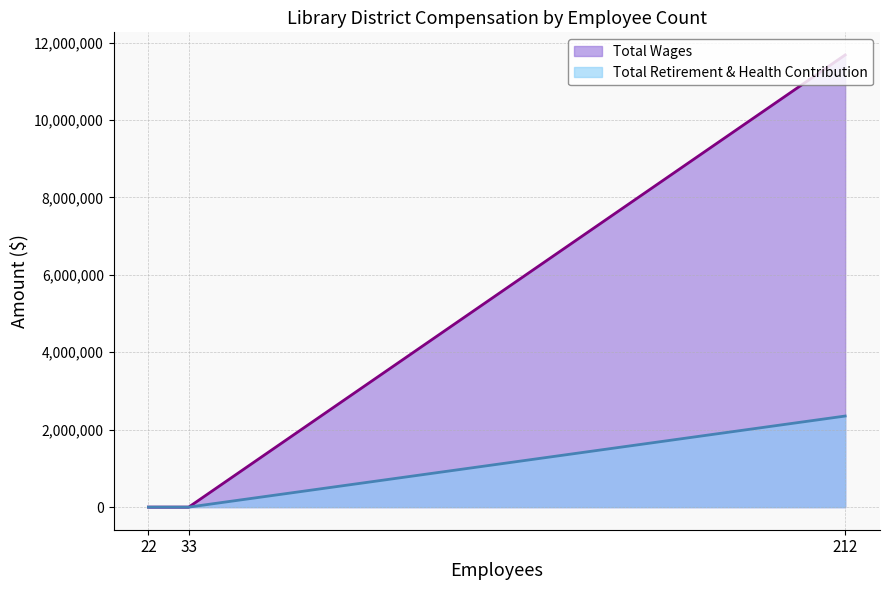

Reading right to left, transcribe all the data shown in this chart.

Total Wages: NorthNet Library System=0	North Bay Cooperative Library District=0	Sonoma County Library=11680575
Total Retirement & Health Contribution: NorthNet Library System=0	North Bay Cooperative Library District=0	Sonoma County Library=2352636